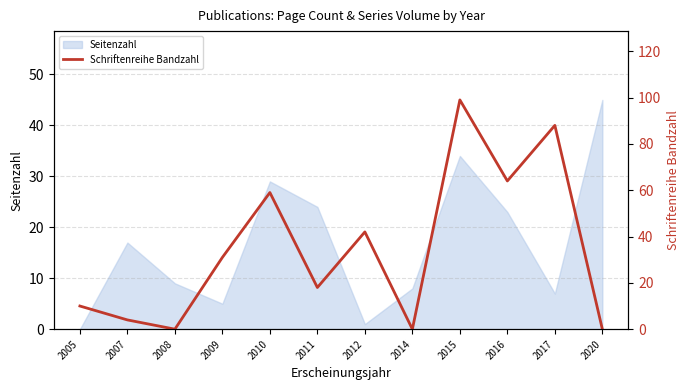

The Seitenzahl series shows 9 at 2008. True or false?

True